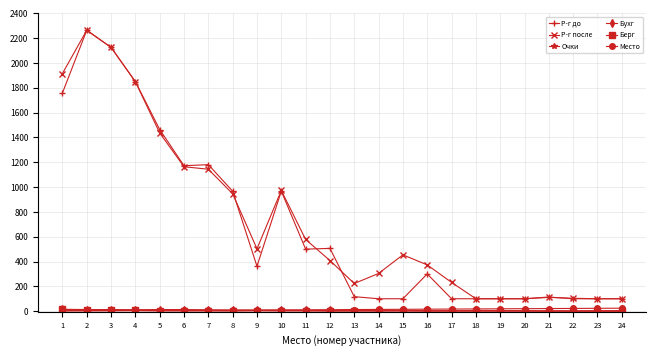

What is the greatest value displayed?

2264